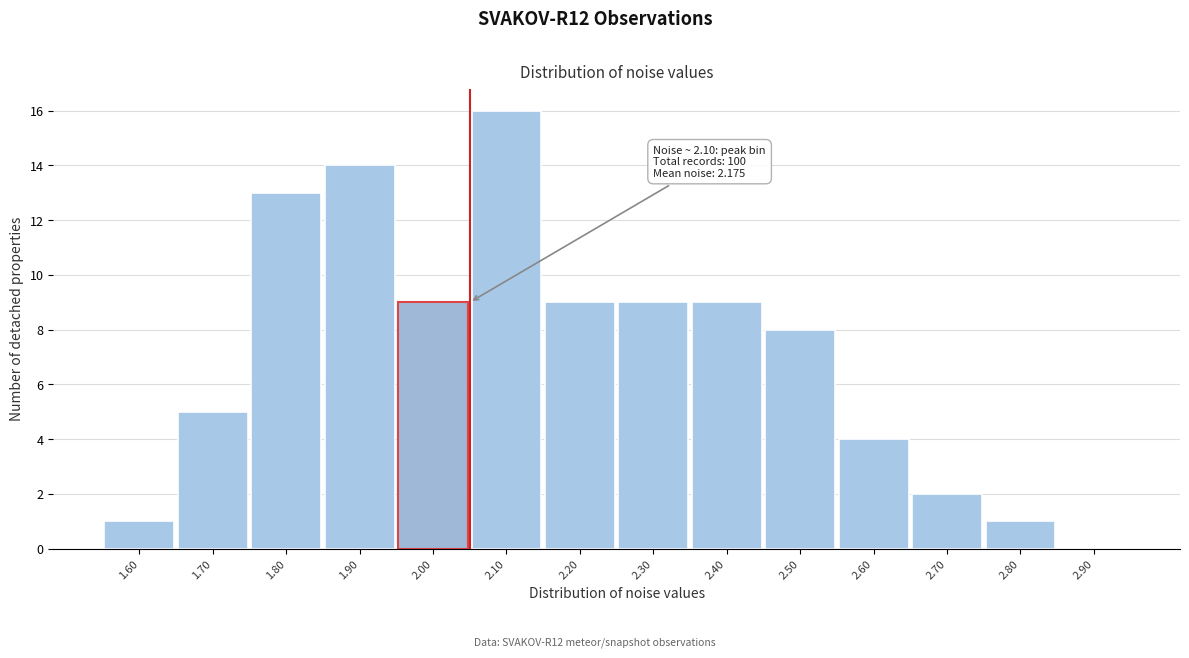

Reading left to right, what are all the values shown in this chart?

1.60=1	1.70=5	1.80=13	1.90=14	2.00=9	2.10=16	2.20=9	2.30=9	2.40=9	2.50=8	2.60=4	2.70=2	2.80=1	2.90=0